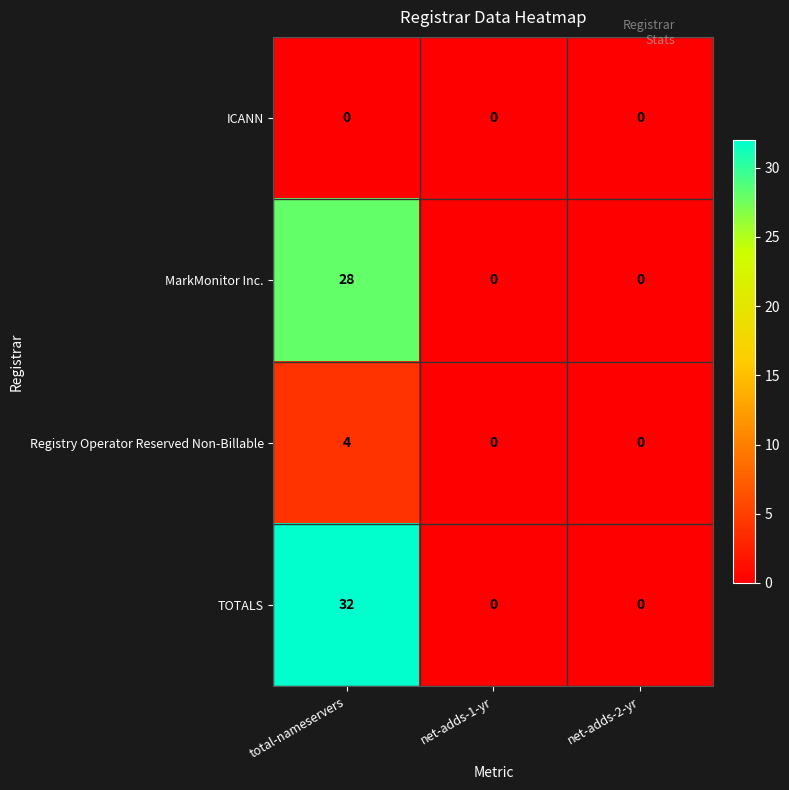

Which series has the largest range (max minus min)?

TOTALS